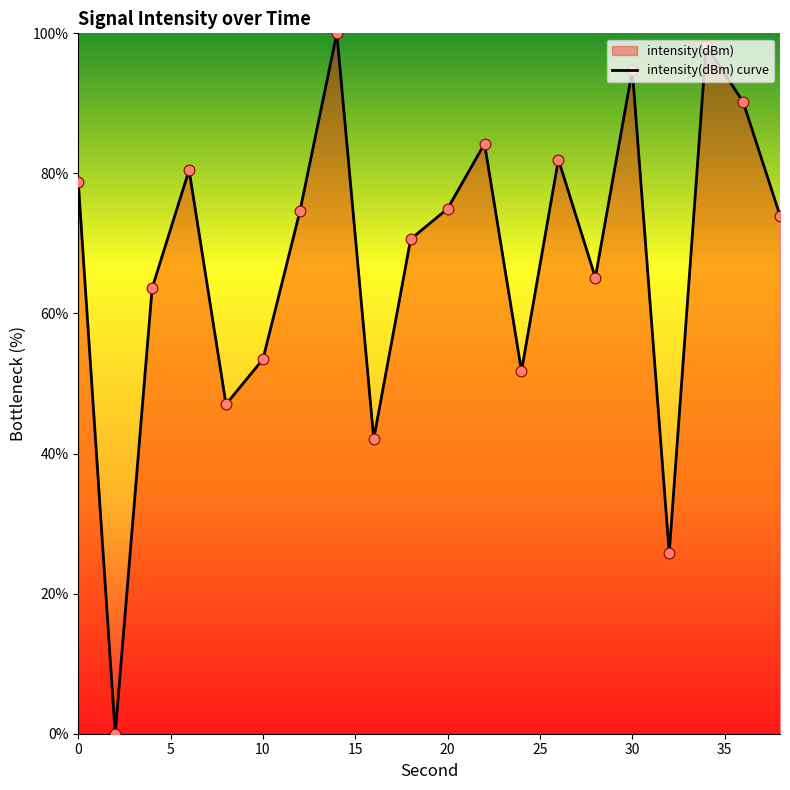

What is the ratio of the value at 0 to the value at 20?

1.1